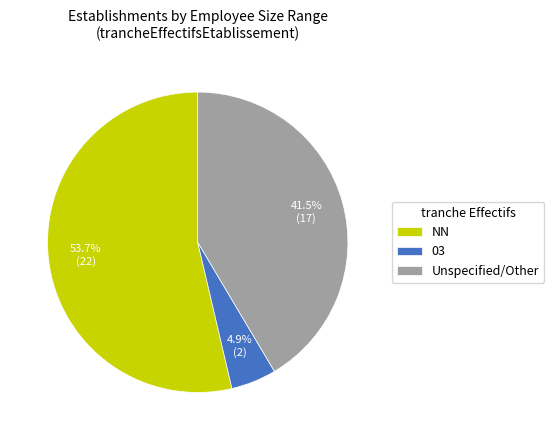

Which category has the biggest portion of the pie?

NN